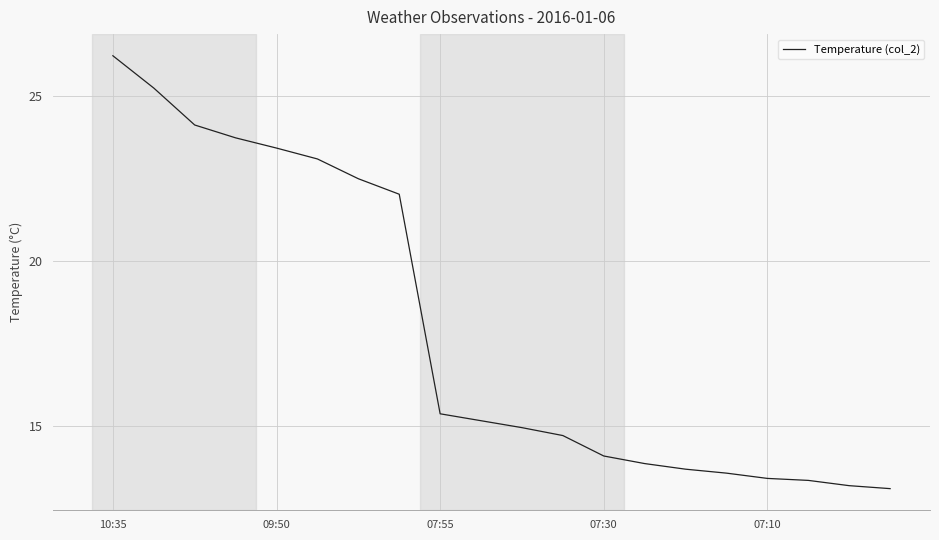

What is the smallest value displayed?

13.1